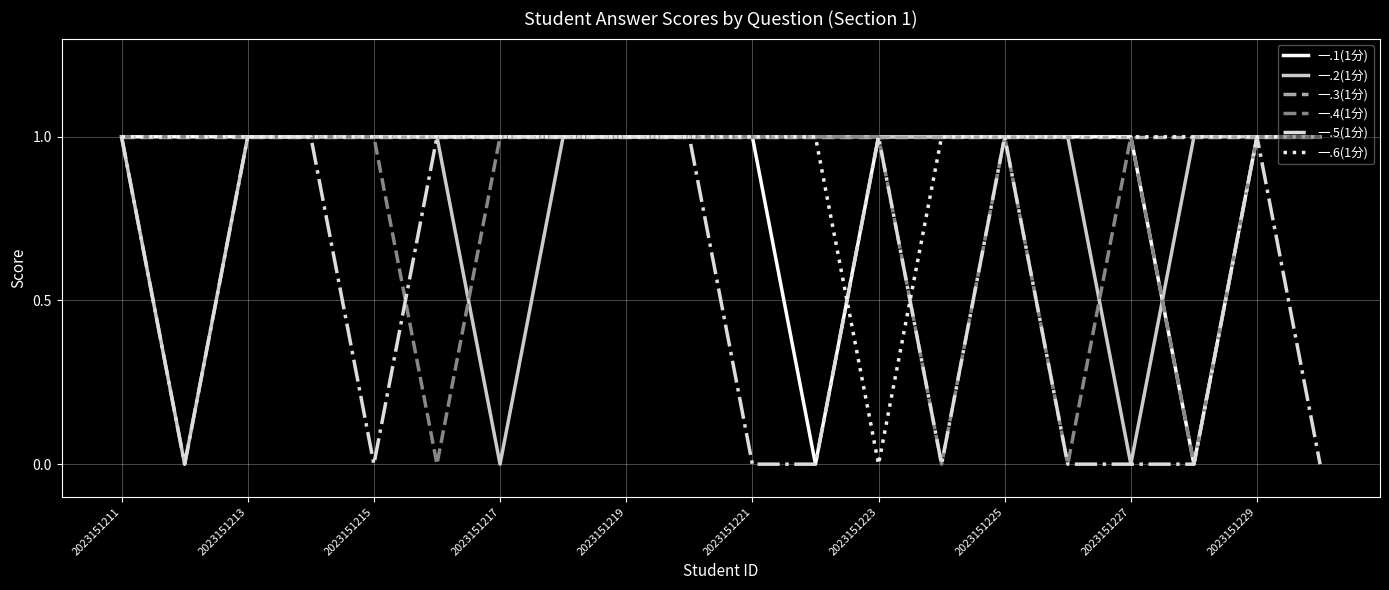

What is the average value of the 一.4(1分) series?

1